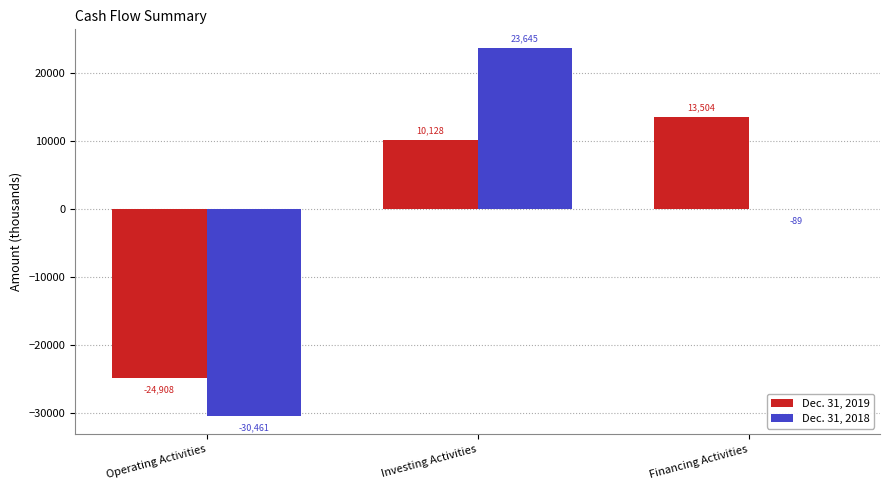

Reading right to left, what are all the values shown in this chart?

Dec. 31, 2019: Financing Activities=13504	Investing Activities=10128	Operating Activities=-24908
Dec. 31, 2018: Financing Activities=-89	Investing Activities=23645	Operating Activities=-30461